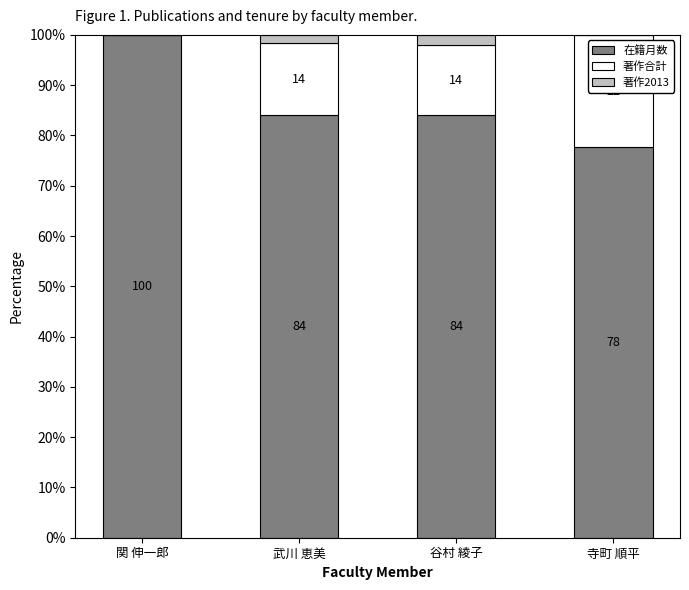

What is the total value across all series at 寺町 順平?

100.0